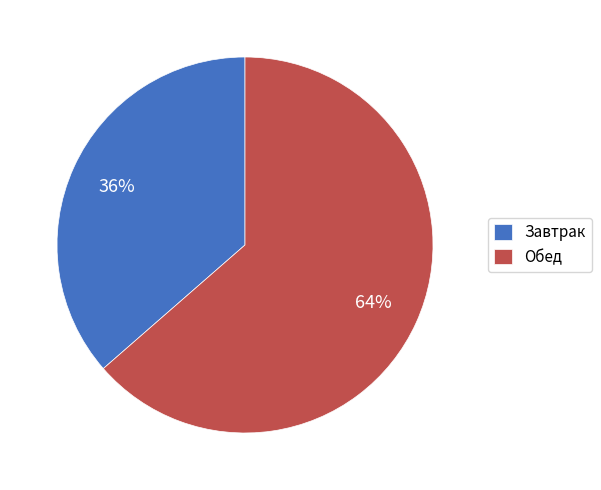

Do Завтрак and Обед together represent more than half of the pie?

Yes